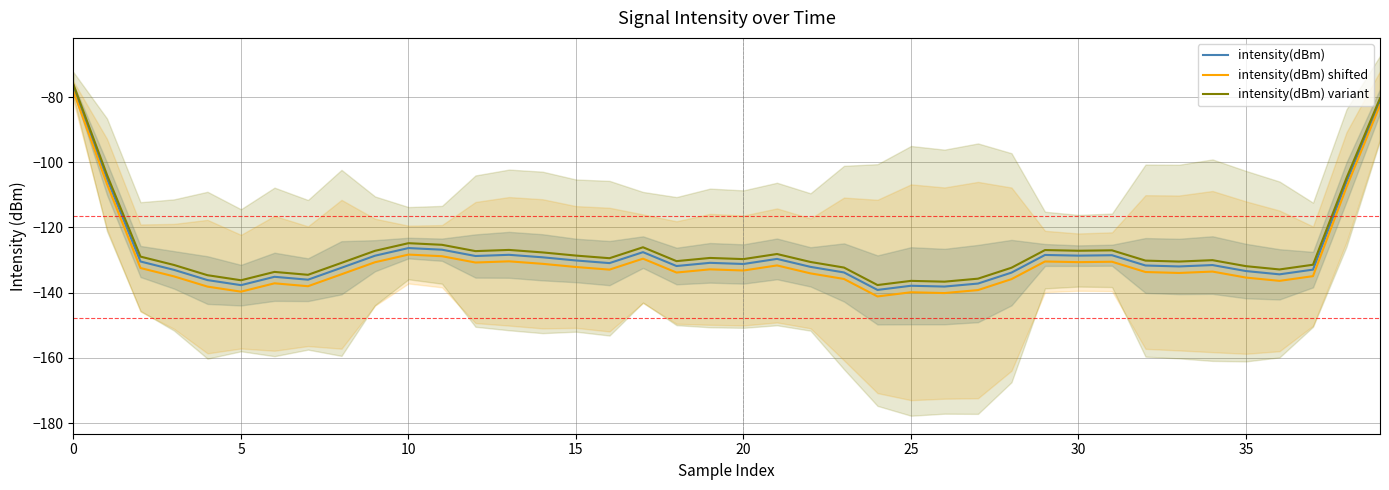

What is the label of the 36th point from the left?

35